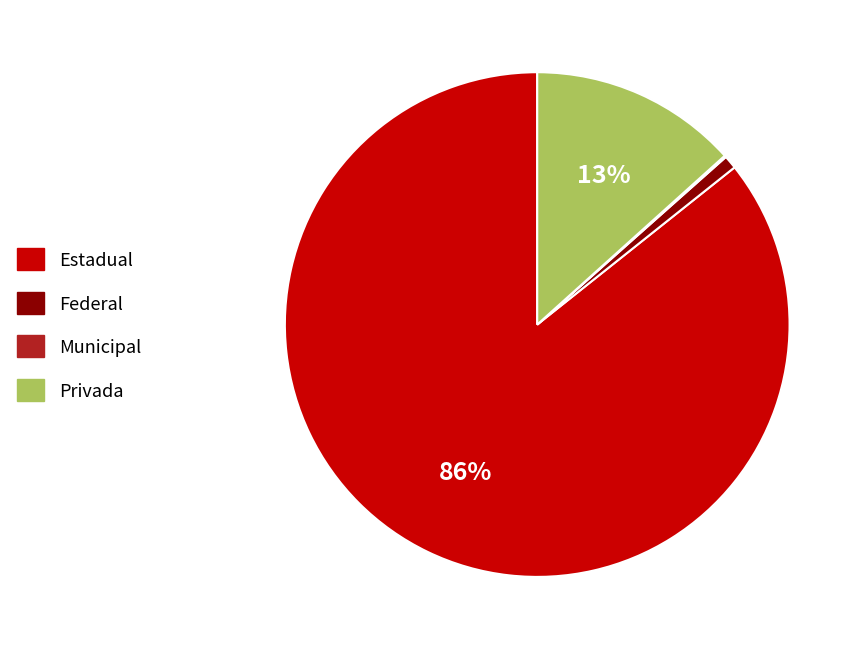

To the nearest percent, what is the average slice percentage?

25%